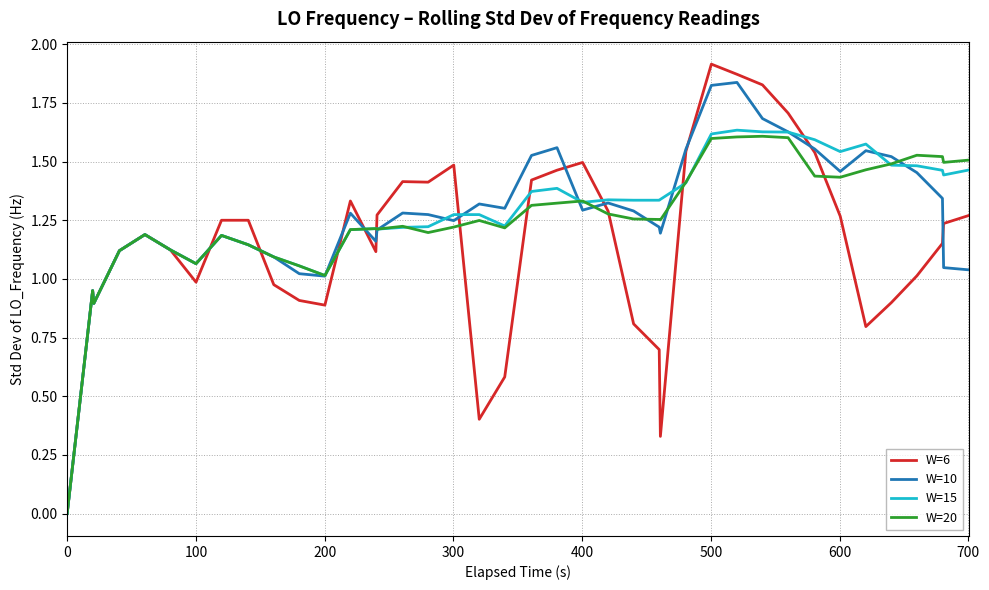

List the series in order of their peak value, lowest first.

W=20, W=15, W=10, W=6